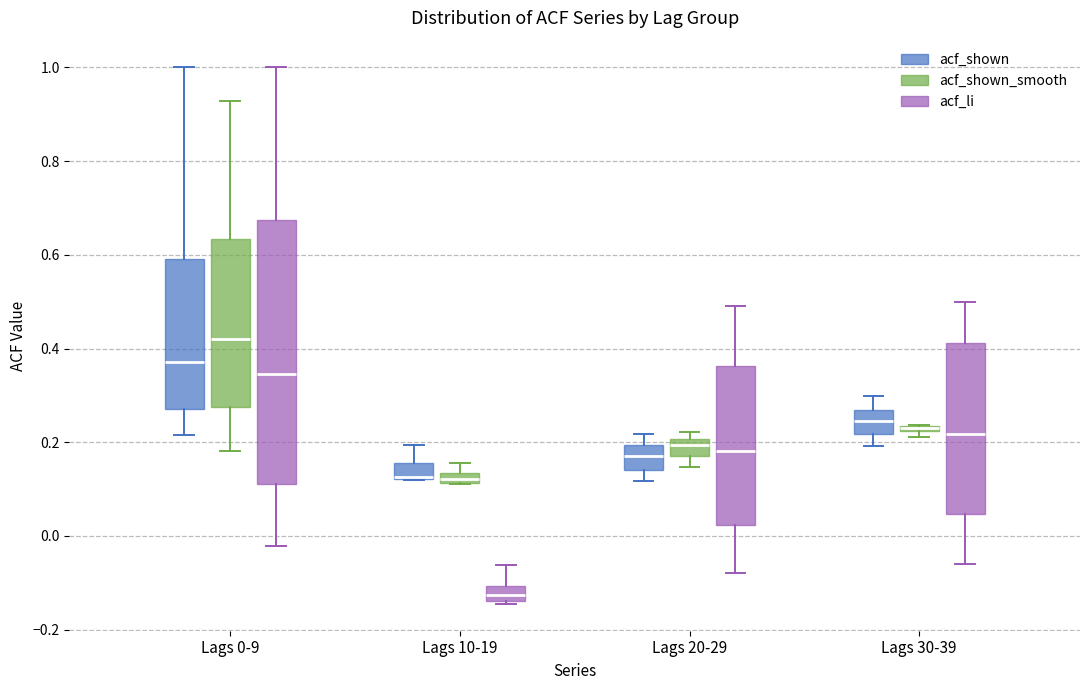

Where is the lower edge of the box for Lags 0-9 (acf_shown_smooth) on the y-axis? The values are not printed on the chart, so give them approximately, as read against the axis.

0.28